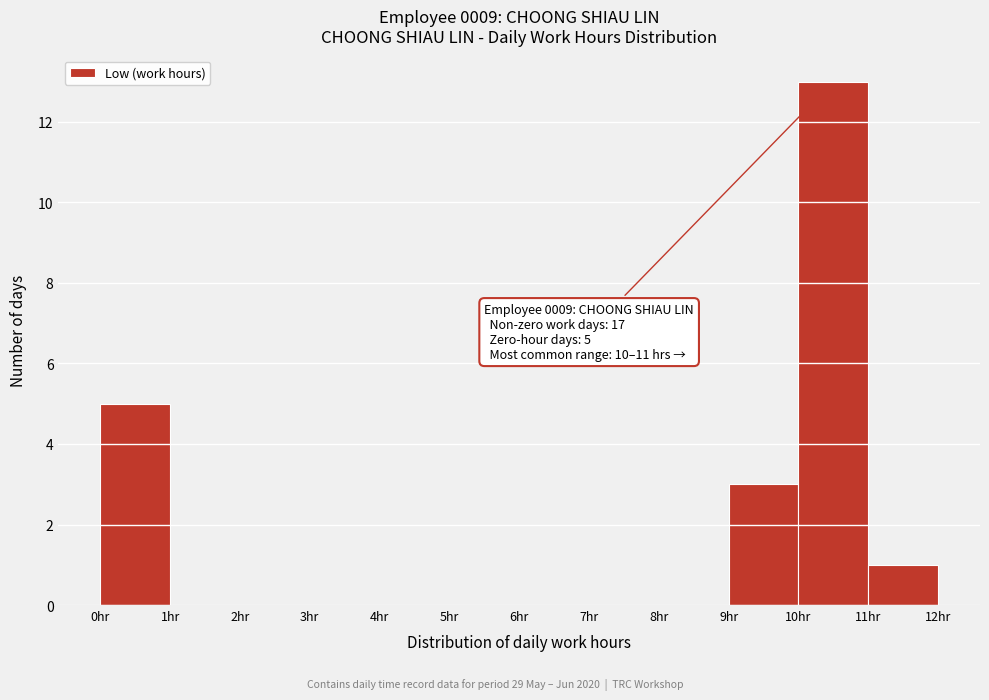

Over which range of the x-axis is the bar tallest?

10 to 11